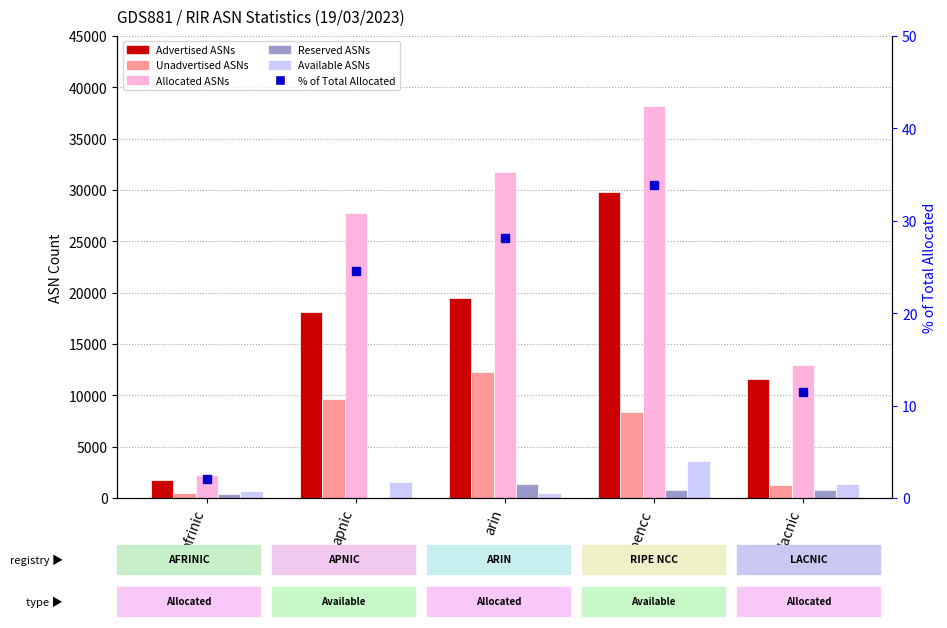

What is the label of the 2nd bar from the right?

ripencc